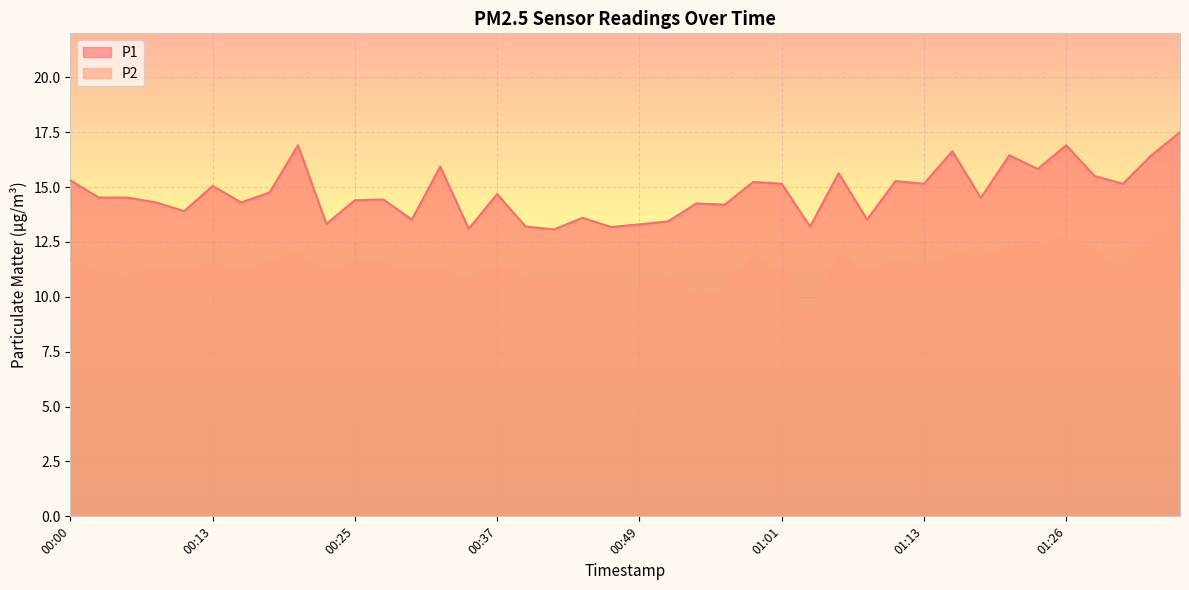

What is the minimum value shown in the chart?

9.1